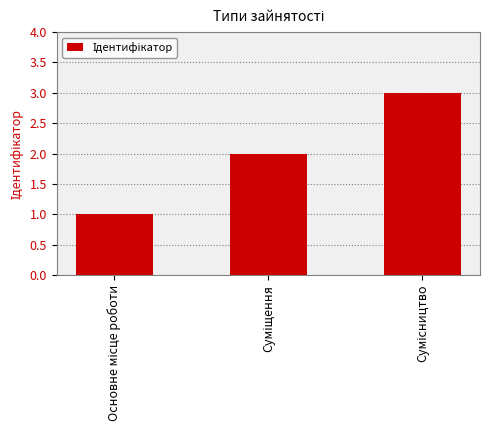

How many data points are less than 2?

1